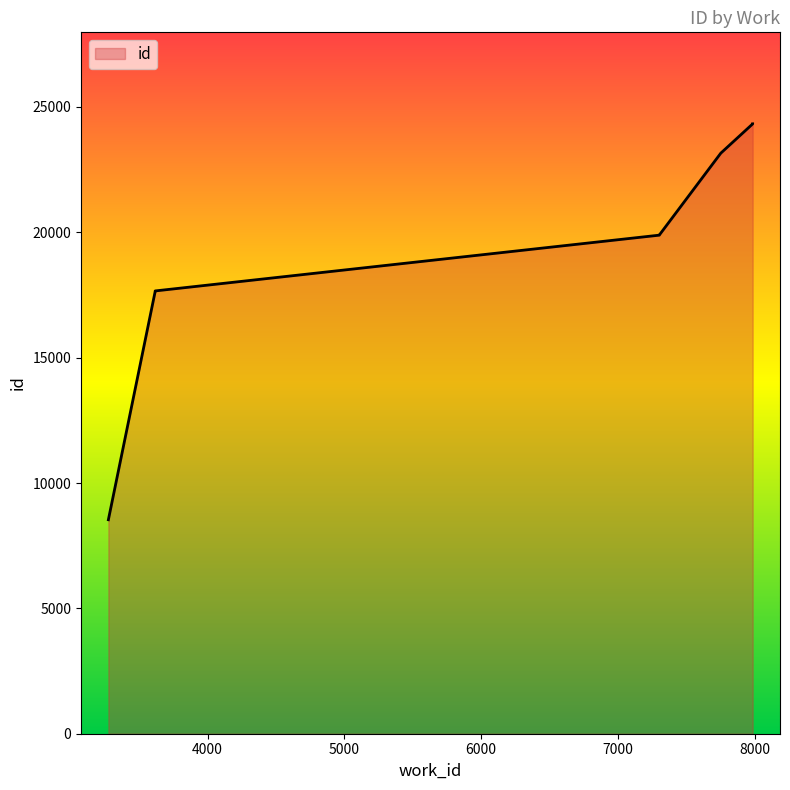

Is it true that the value at 7304 is 27381?

False